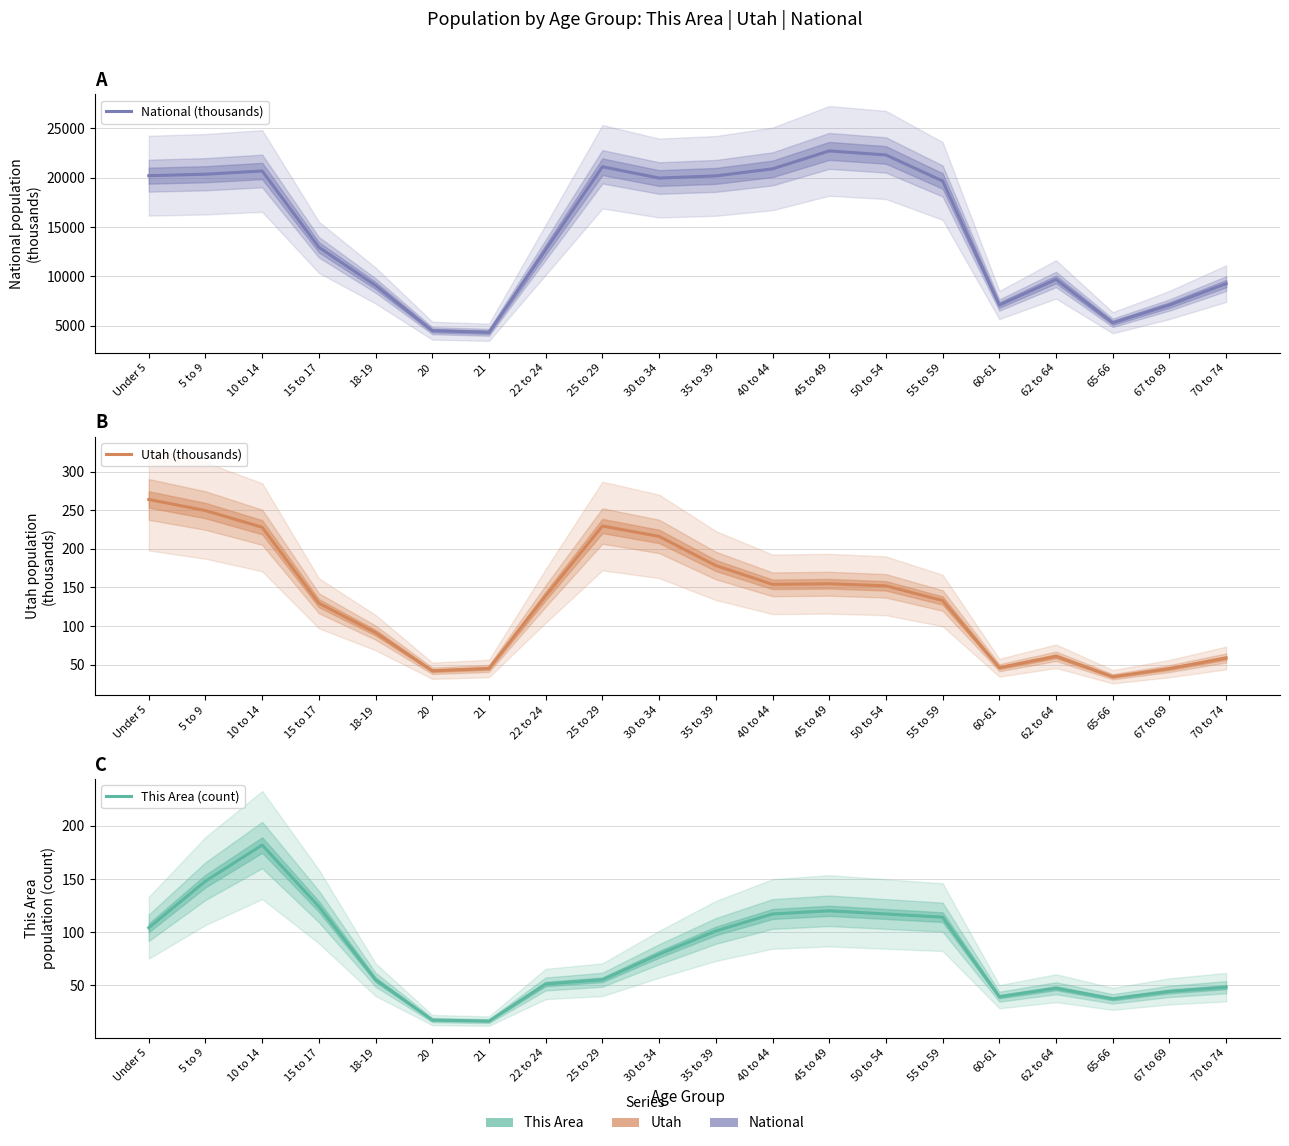

Reading left to right, what are all the values shown in this chart?

National (thousands): 20201.4	20348.7	20677.2	12954.3	9086.1	4519.1	4354.3	12712.6	21101.8	19962.1	20179.6	20891.0	22708.6	22298.1	19664.8	7113.7	9704.2	5319.9	7115.4	9278.2
Utah (thousands): 263.9	249.6	228.0	129.6	91.5	42.2	45.2	139.1	229.6	216.1	178.4	154.1	154.8	152.1	133.1	46.2	61.0	34.5	45.0	58.7
This Area (count): 104.0	148.0	182.0	124.0	55.0	17.0	16.0	51.0	55.0	79.0	101.0	117.0	120.0	117.0	114.0	39.0	47.0	37.0	44.0	48.0